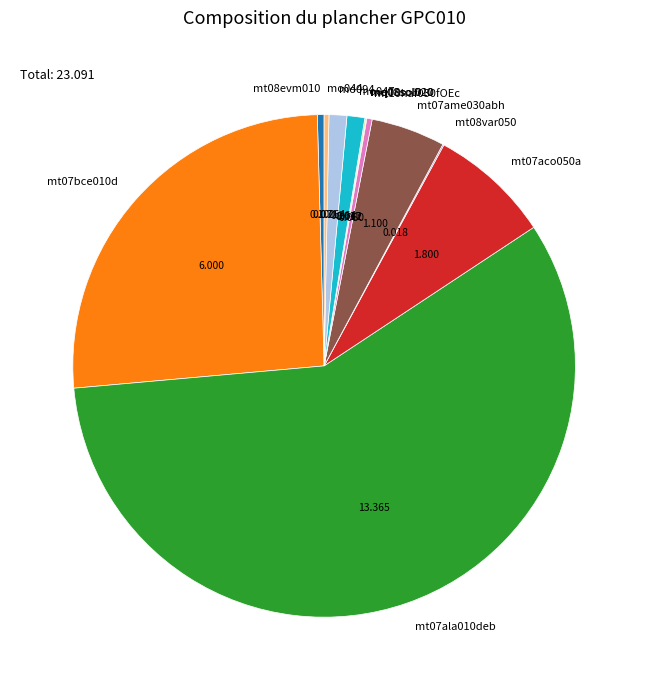

Combined, do mo094 and mt07bce010d account for over 50%?

No